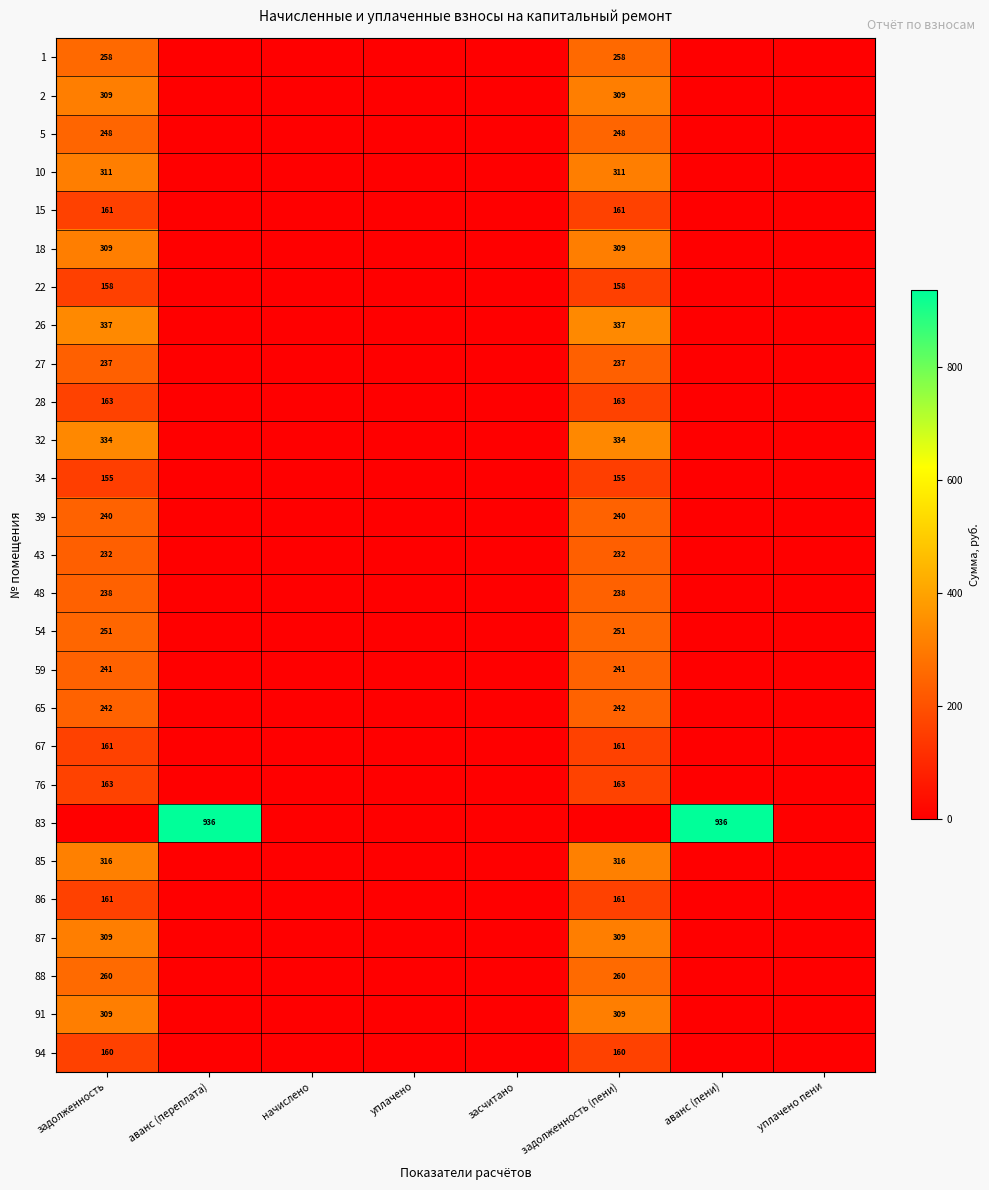

At which category does the chart reach its minimum across all series?

аванс (переплата)